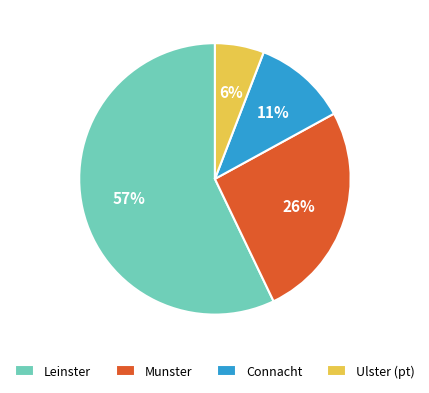

Do Munster and Leinster together represent more than half of the pie?

Yes